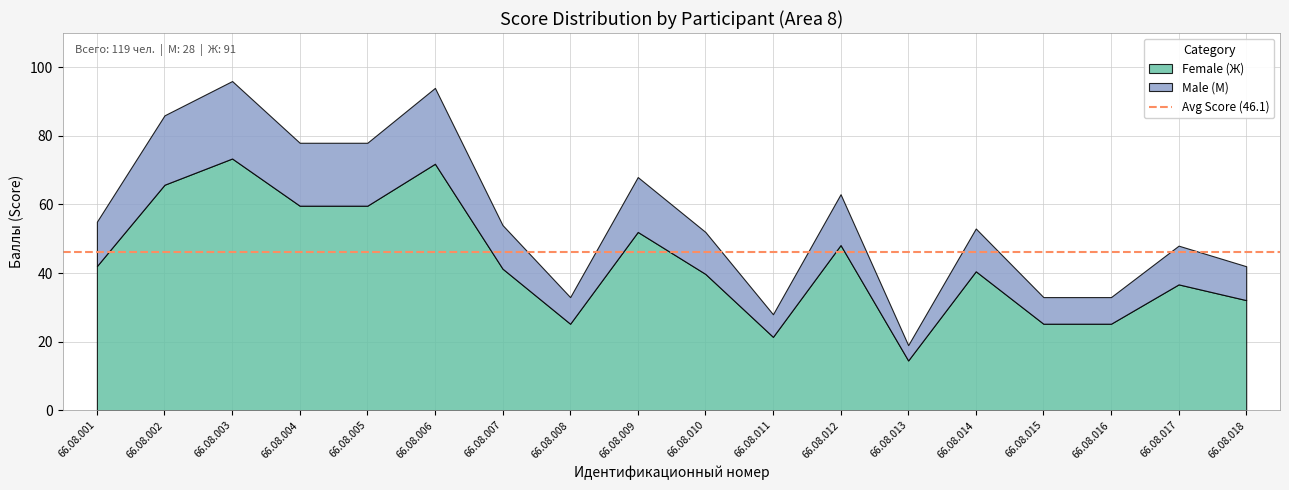

Does the chart have visible grid lines?

Yes